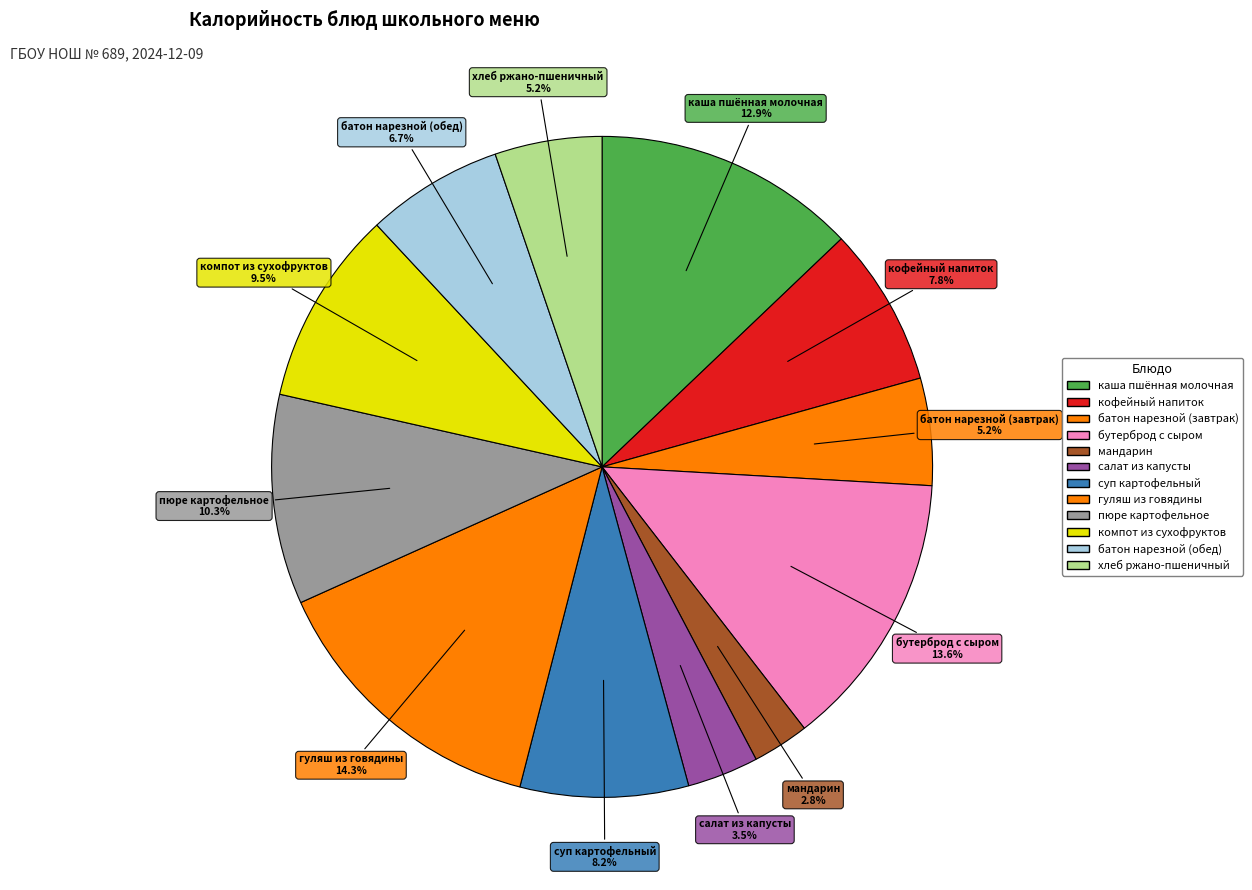

Count the number of slices in the pie.

12